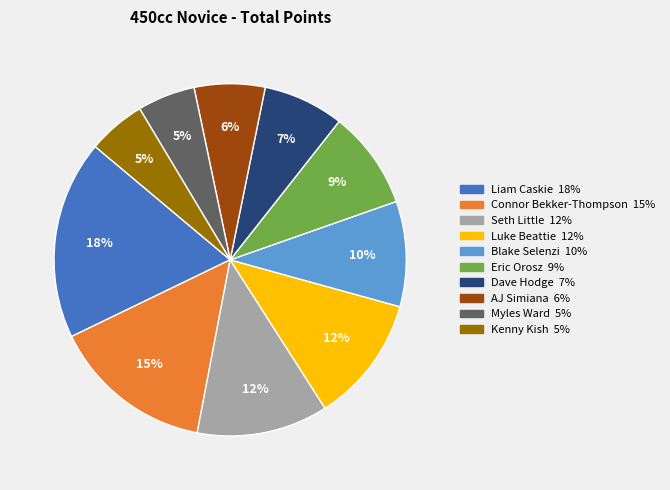

The Liam Caskie slice represents 25% of the pie. True or false?

False